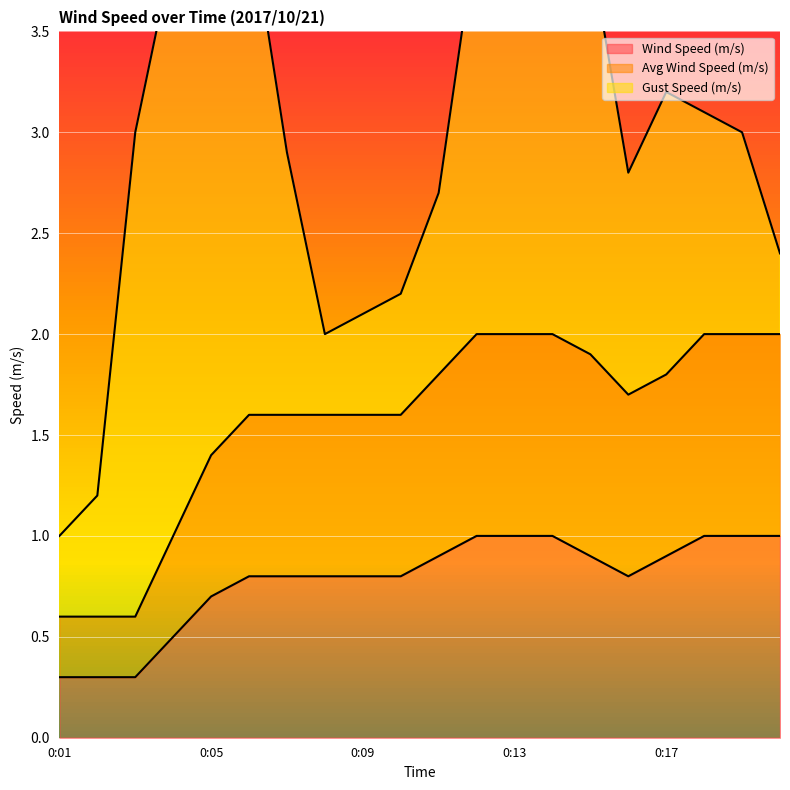

The value of Avg Wind Speed (m/s) at 0:09 is 1.6. True or false?

True